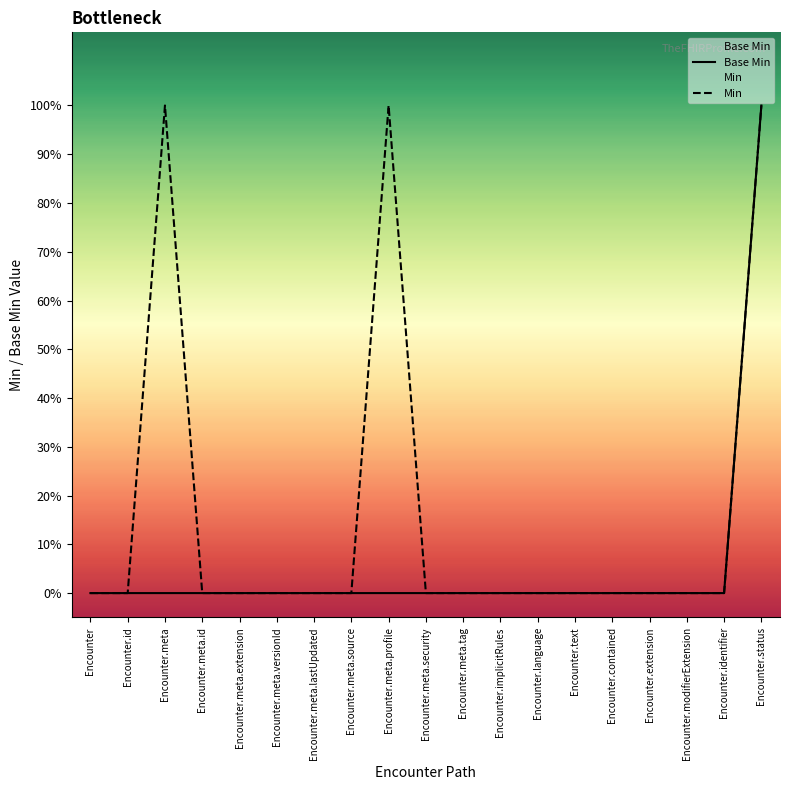

At Encounter.meta.tag, list the series in order from smallest to largest.

Base Min, Min